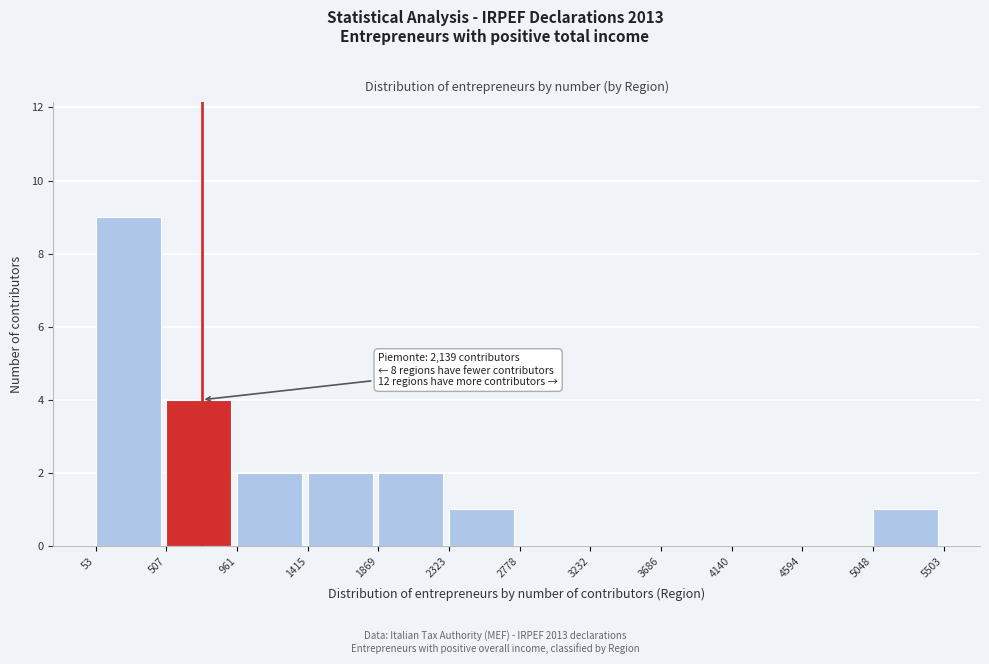

Which range on the x-axis has the tallest bar?

53 to 507